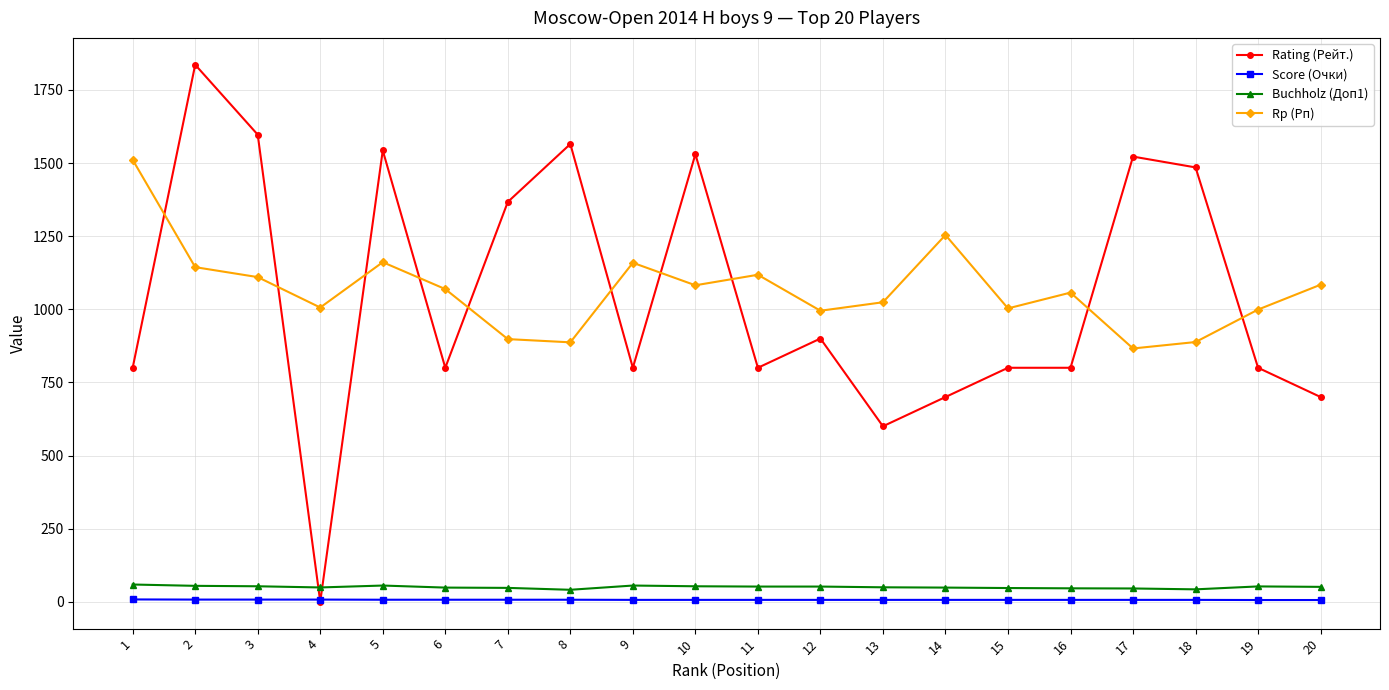

True or false: Buchholz (Доп1) and Score (Очки) intersect in this chart.

False